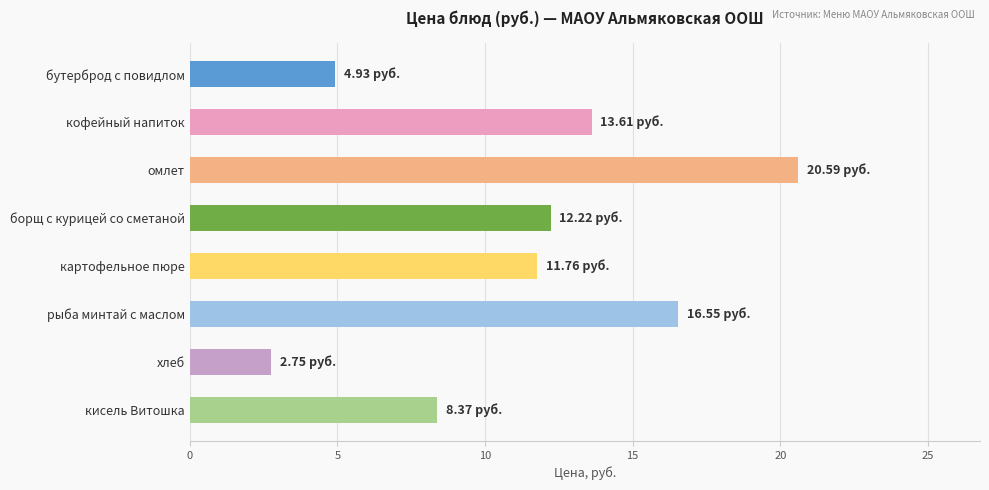

At which label is the value closest to 11?

картофельное пюре